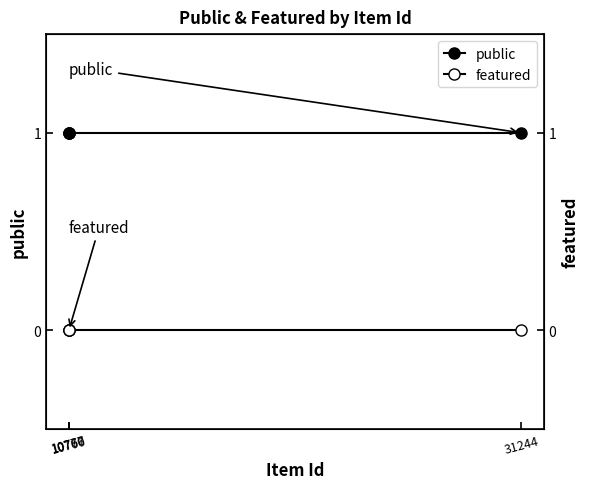

Rank the series by their maximum value, from highest to lowest.

public, featured